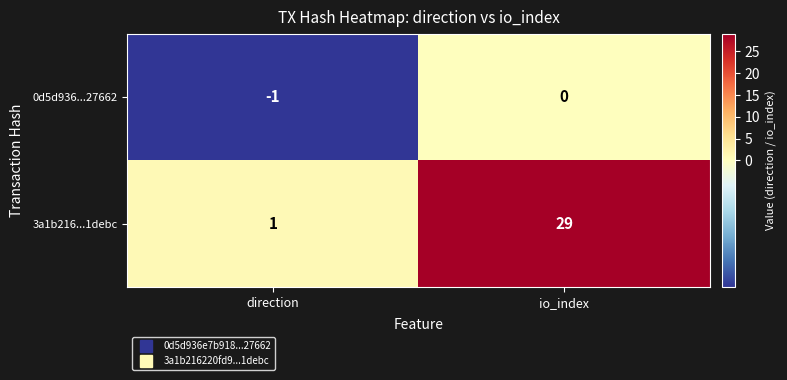

What is the difference between the 3a1b216...1debc values at direction and io_index?

28